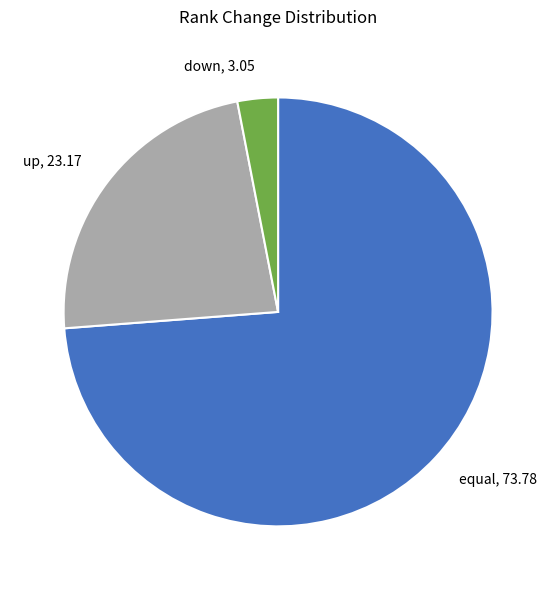

Rank the categories by value from highest to lowest.

equal, up, down